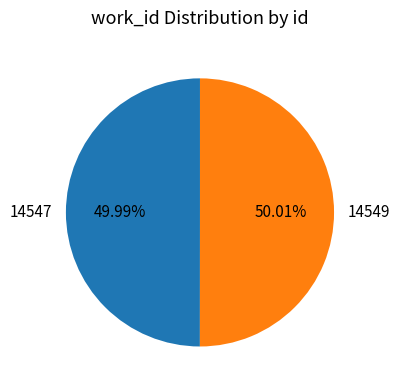

How many segments does this pie chart have?

2